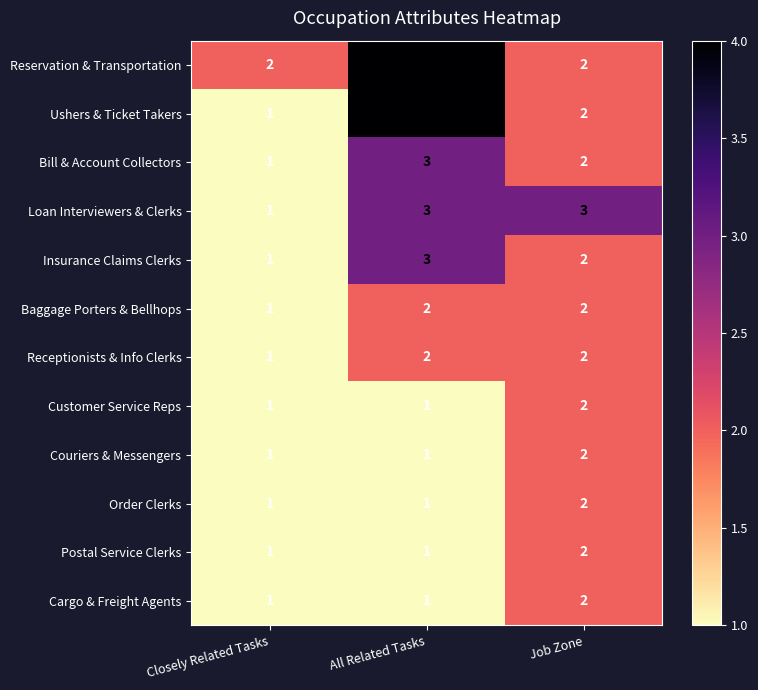

How many data points does each series have?

3